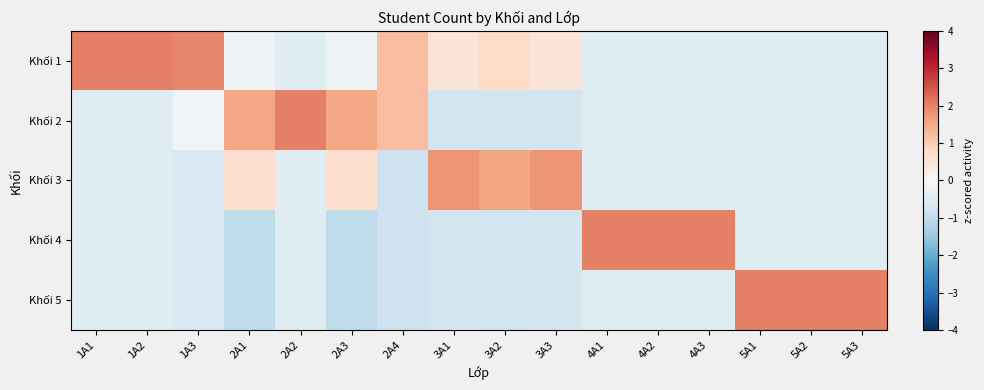

How many distinct data groups are displayed?

5